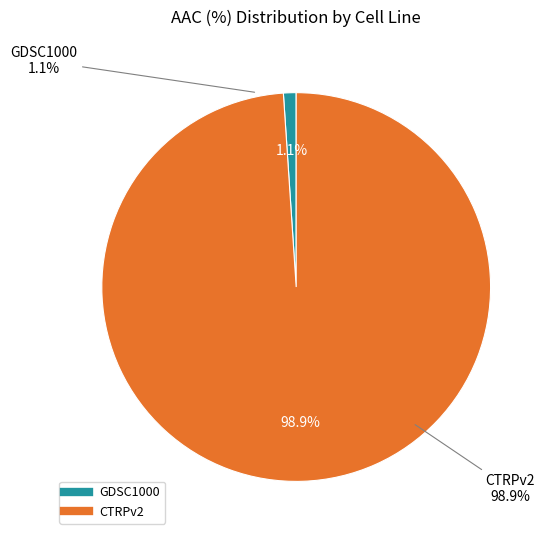

Which category accounts for the majority?

CTRPv2